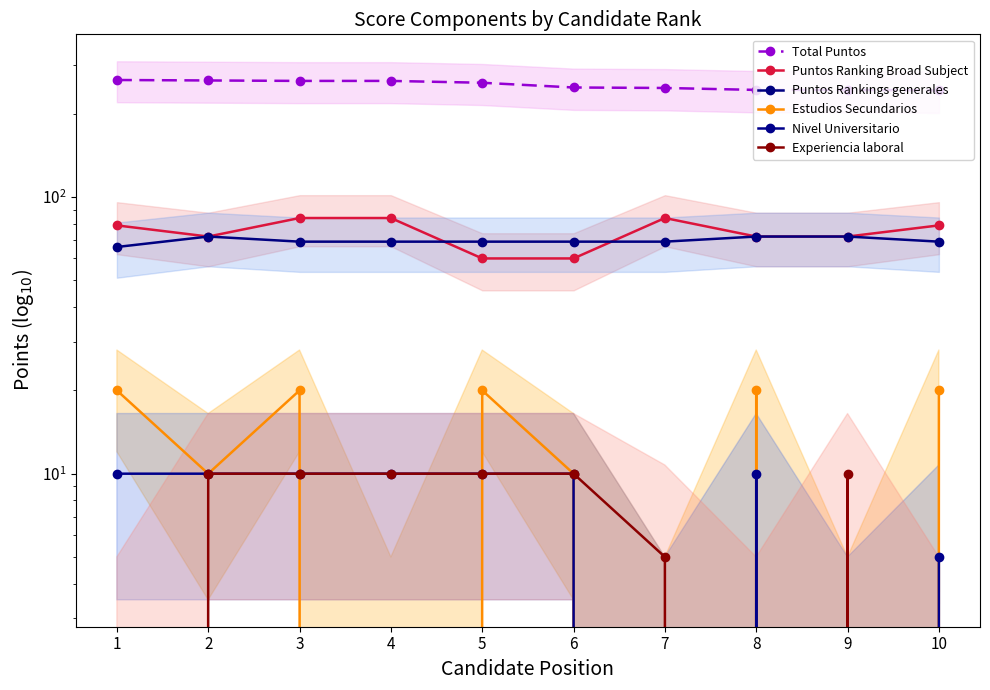

What is the sum of the Experiencia laboral values at 10 and 5?

10